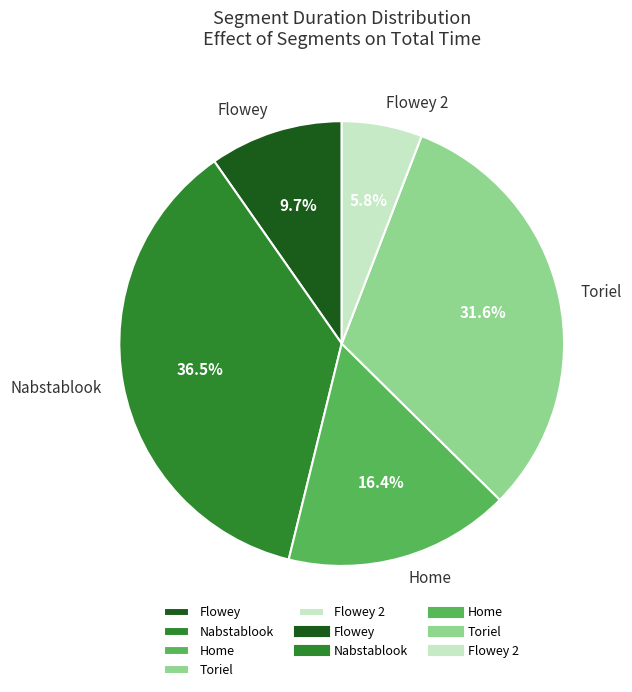

Which category has the smallest portion of the pie?

Flowey 2